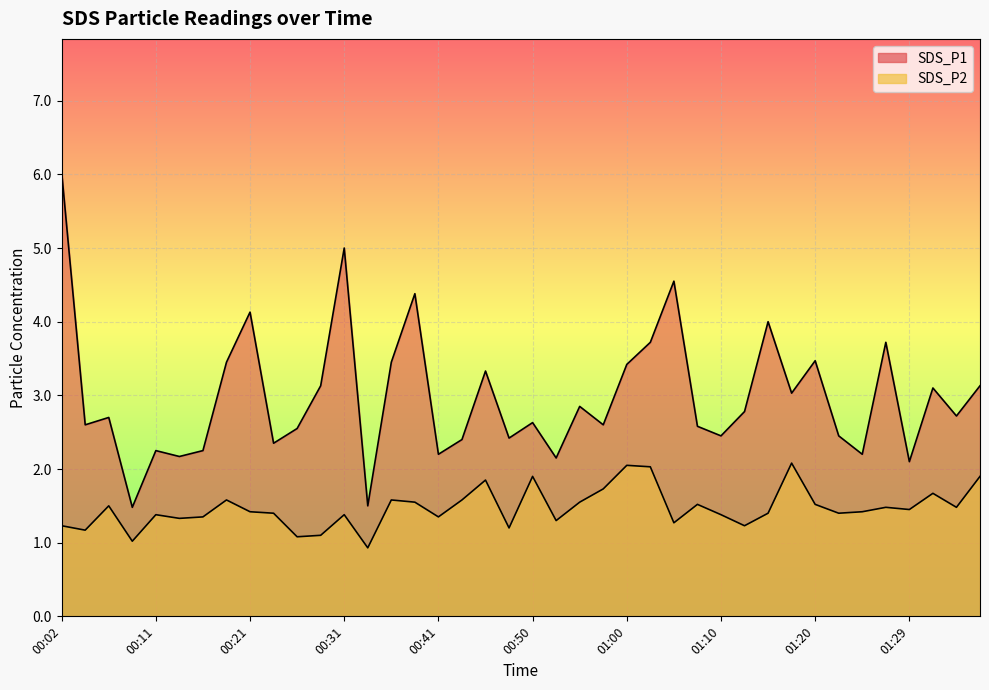

At which label does SDS_P2 first exceed 1?

00:02